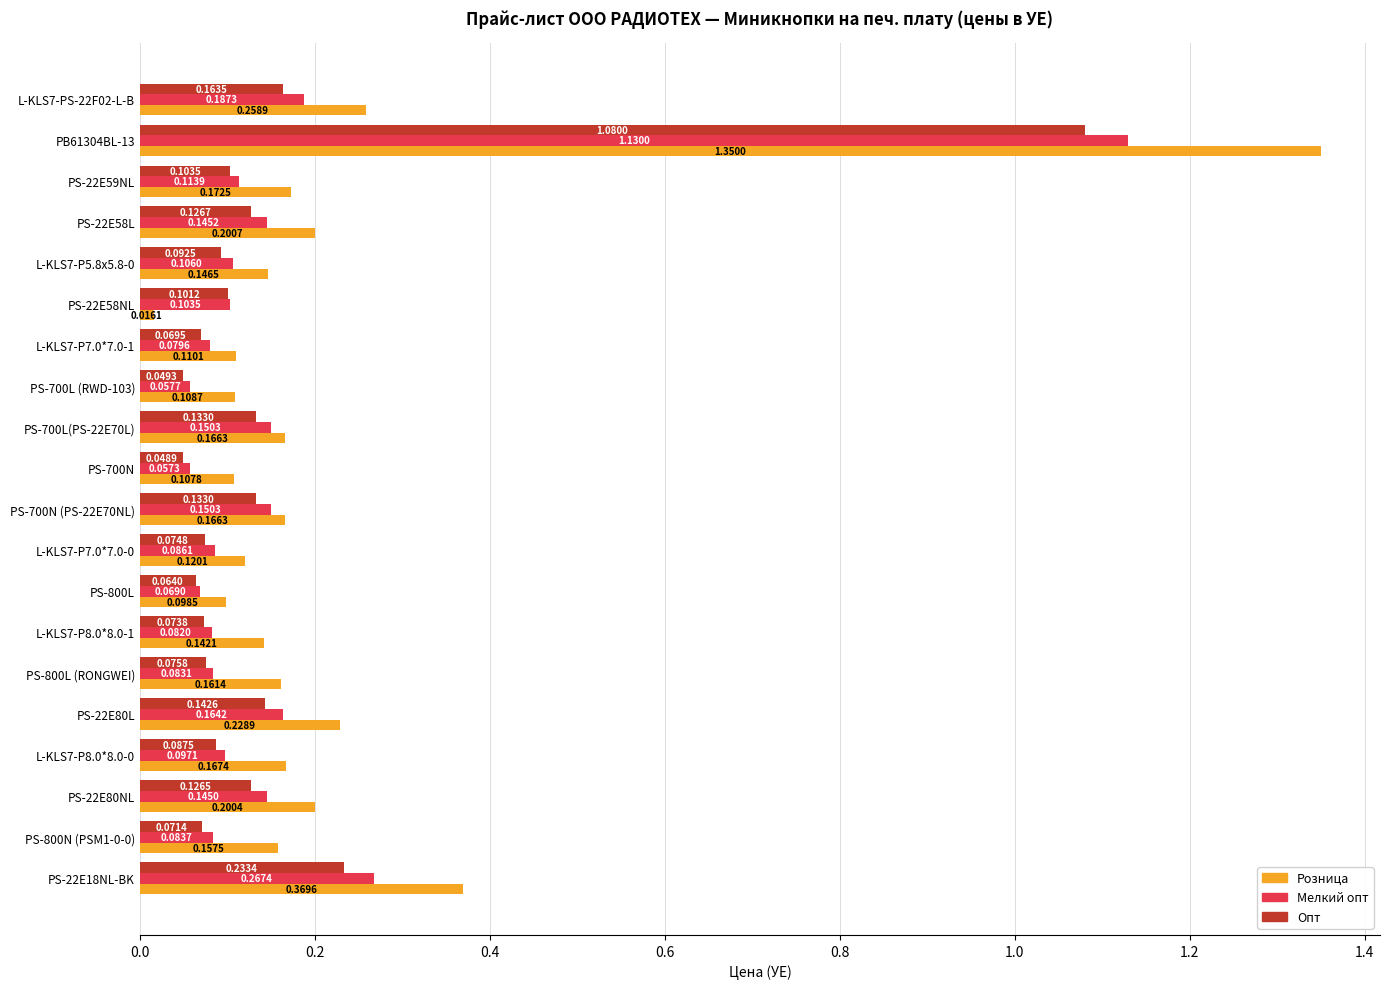

What are all the series names shown in the legend?

Розница, Мелкий опт, Опт